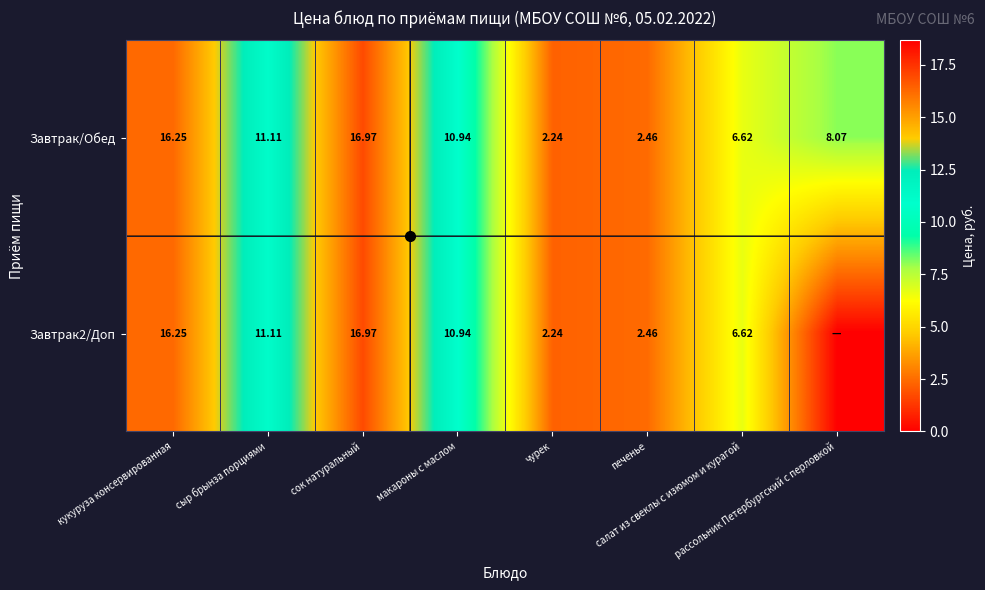

How many data points in Завтрак/Обед are above 10?

4